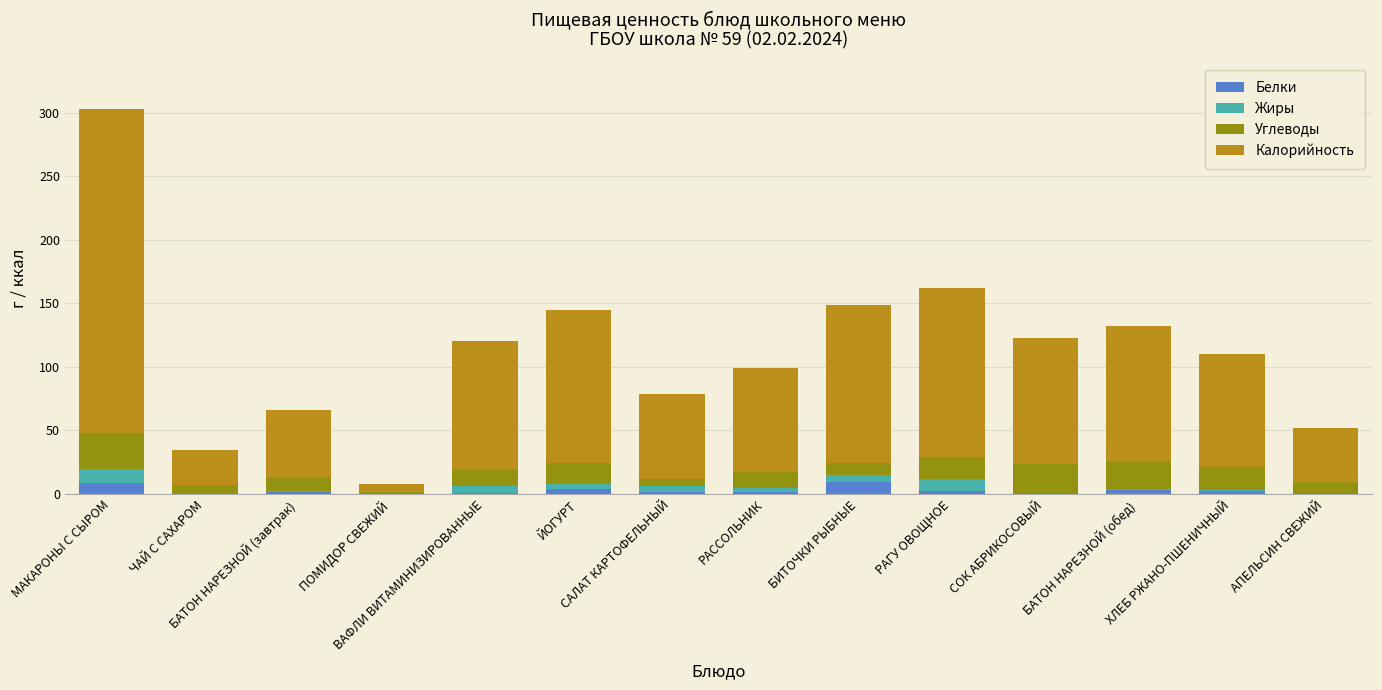

What are all the series names shown in the legend?

Белки, Жиры, Углеводы, Калорийность